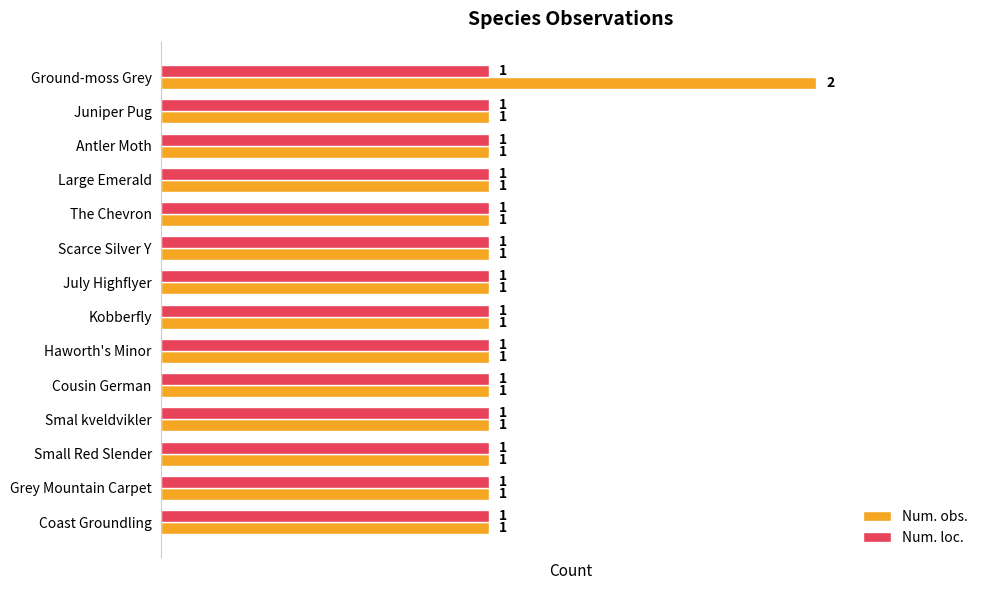

Rank the series by their average value, from lowest to highest.

Num. loc., Num. obs.